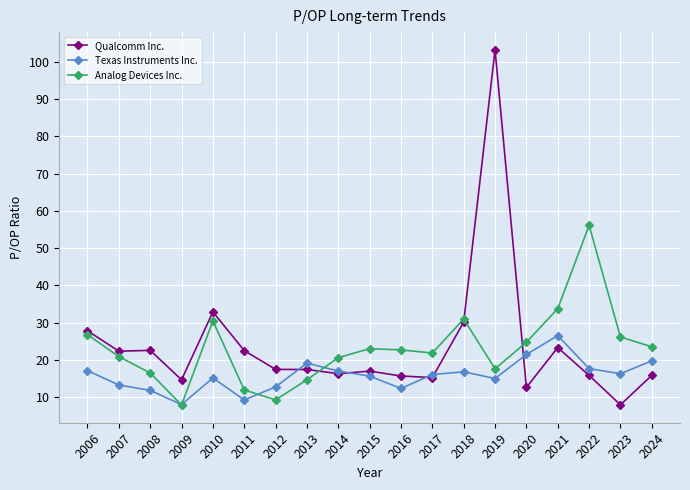

How many times do Qualcomm Inc. and Analog Devices Inc. cross each other?

3